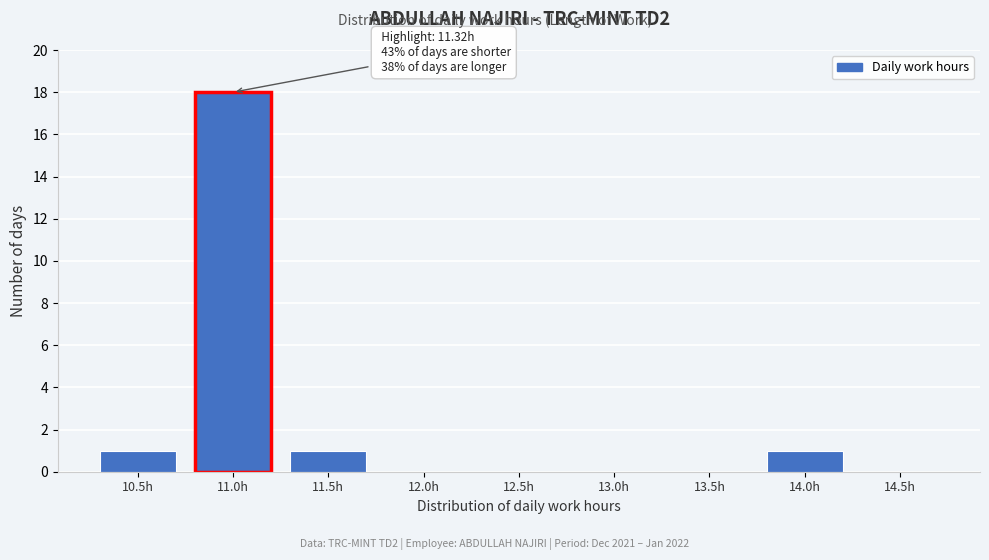

Reading left to right, extract all data points from this chart.

10.5h=1	11.0h=18	11.5h=1	12.0h=0	12.5h=0	13.0h=0	13.5h=0	14.0h=1	14.5h=0